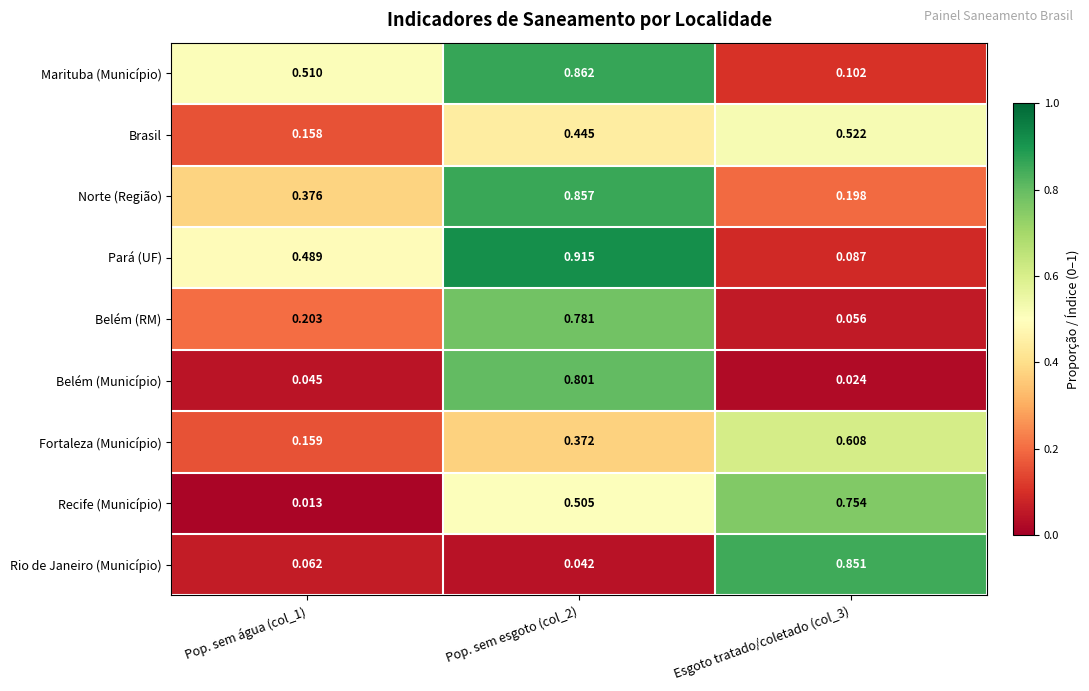

What is the total value across all series at Esgoto tratado/coletado (col_3)?

3.2